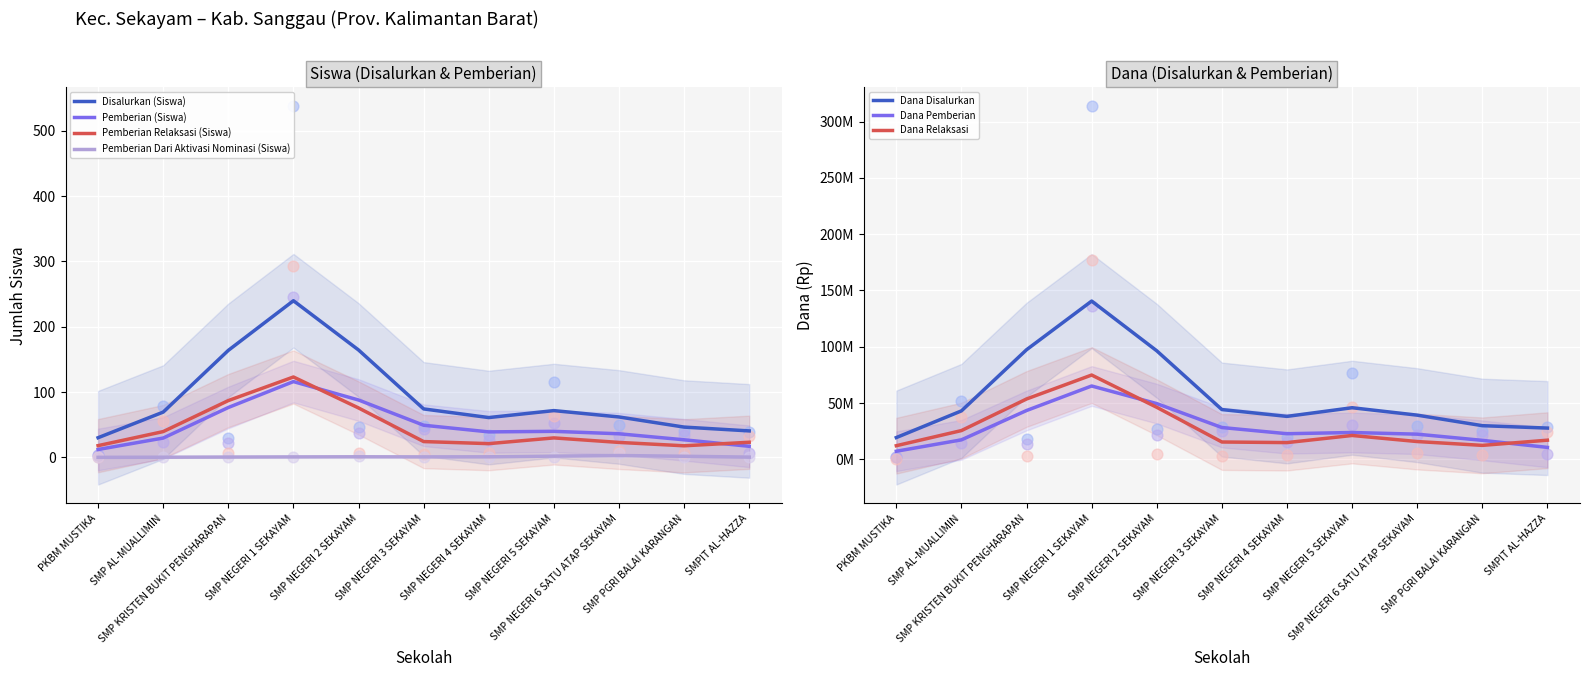

Which series has the widest spread of Y values?

Pemberian Relaksasi (Dana)